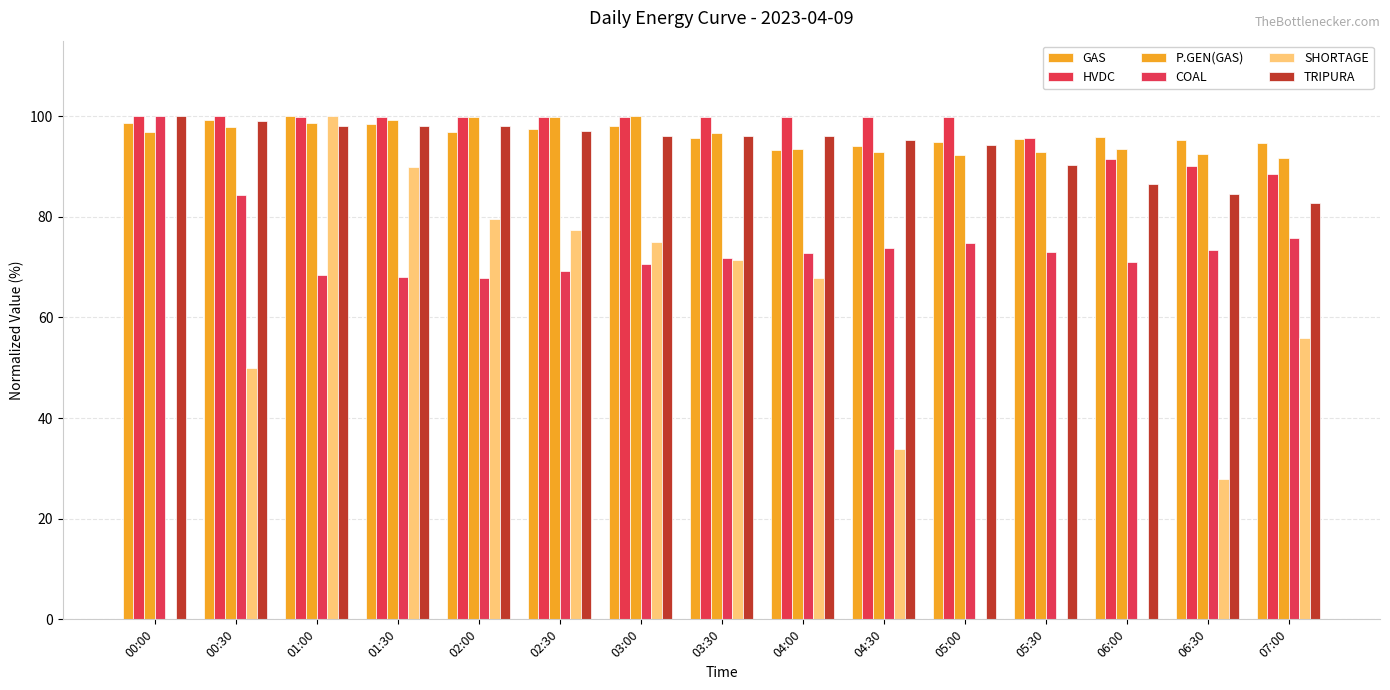

What is the greatest value displayed?

100.0